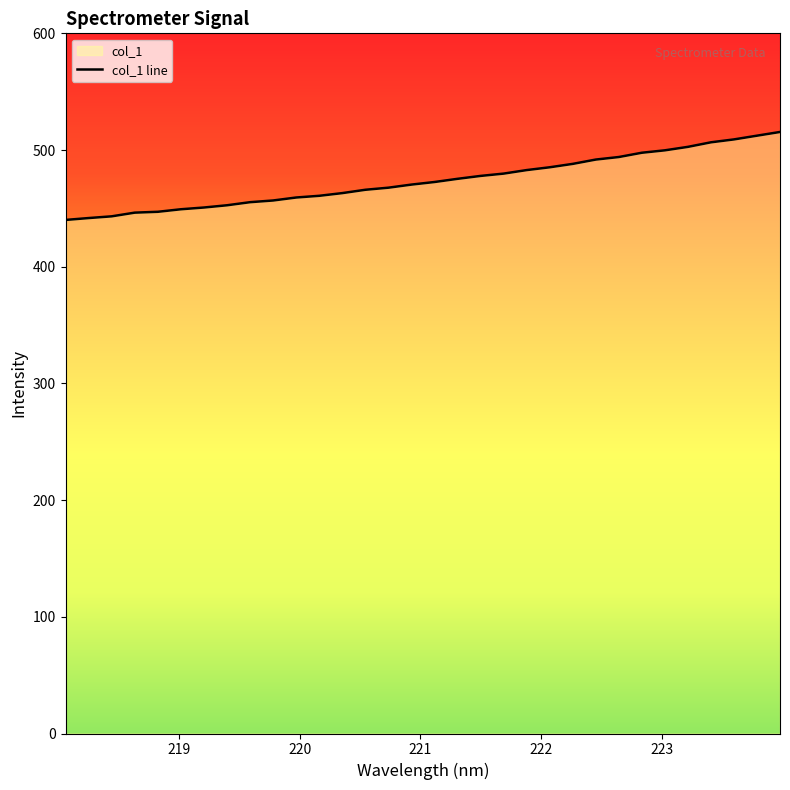

List the labels in order of value, largest first.

223.9802, 223.7895, 223.5987, 223.408, 223.2172, 223.0264, 222.8355, 222.6447, 222.4538, 222.263, 222.0721, 221.8812, 221.6902, 221.4993, 221.3083, 221.1174, 220.9264, 220.7354, 220.5444, 220.3533, 220.1623, 219.9712, 219.7801, 219.589, 219.3979, 219.2067, 219.0156, 218.8244, 218.6332, 218.442, 218.2508, 218.0596